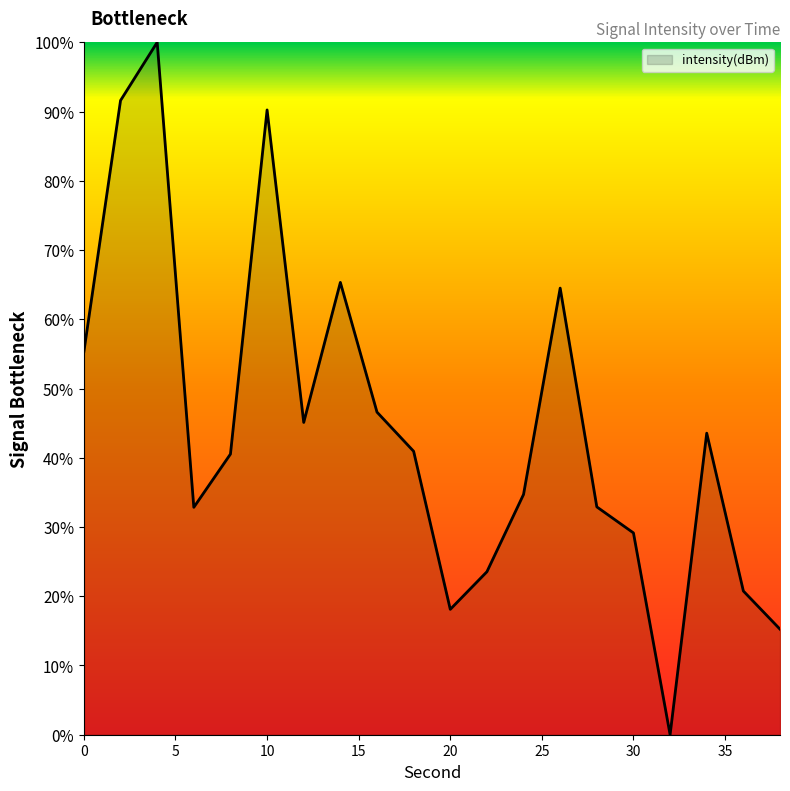

What is the maximum value shown in the chart?

100.0